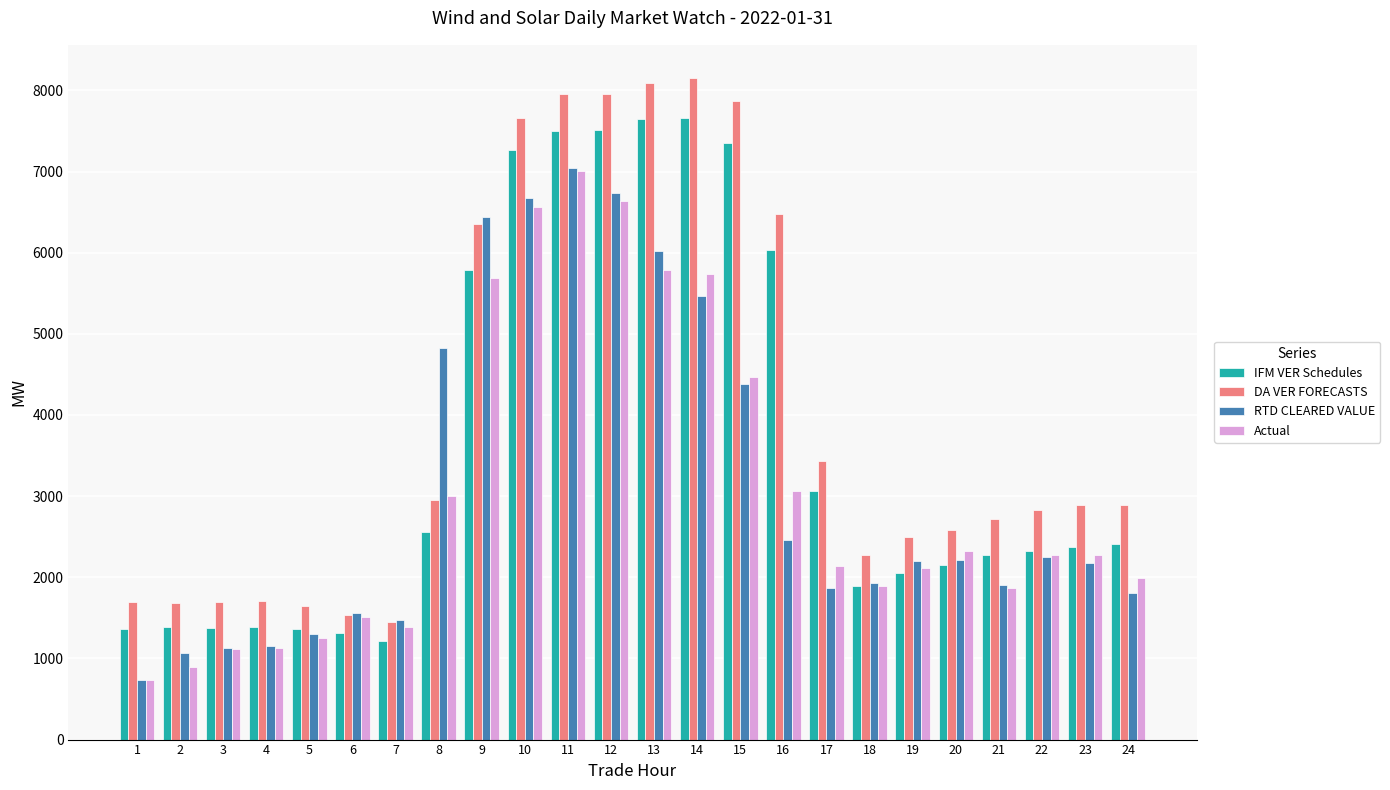

The value of DA VER FORECASTS at 24 is 2889.3. True or false?

True